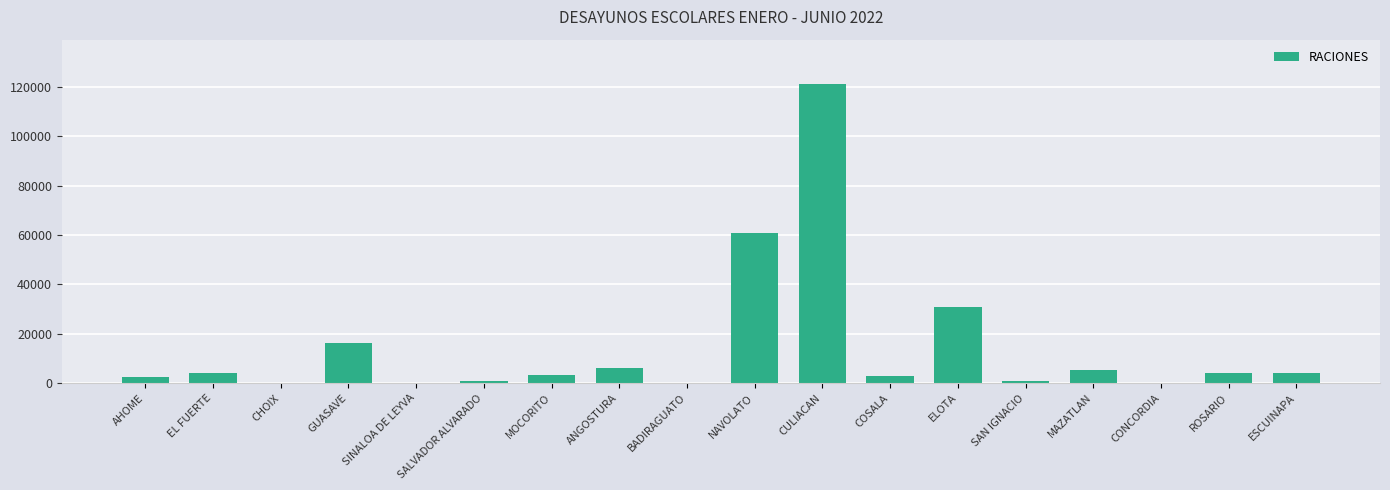

What value does the data have at NAVOLATO?

60824